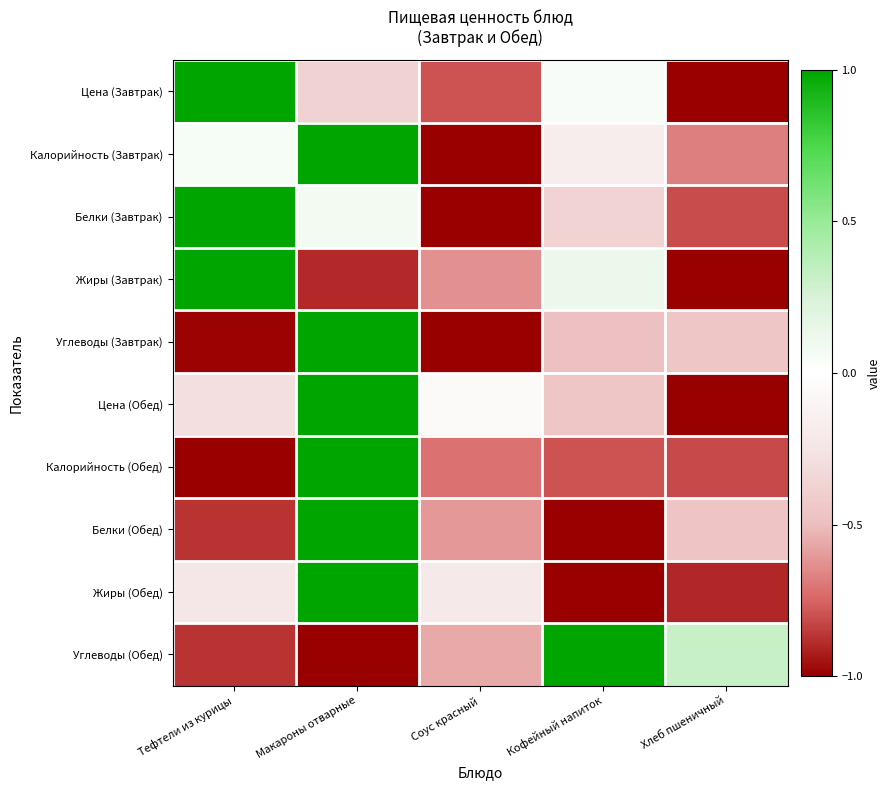

Reading left to right, transcribe all the data shown in this chart.

Цена (Завтрак): Тефтели из курицы=1.0	Макароны отварные=-0.4	Соус красный=-0.8	Кофейный напиток=0.0	Хлеб пшеничный=-1.0
Калорийность (Завтрак): Тефтели из курицы=0.1	Макароны отварные=1.0	Соус красный=-1.0	Кофейный напиток=-0.2	Хлеб пшеничный=-0.7
Белки (Завтрак): Тефтели из курицы=1.0	Макароны отварные=0.1	Соус красный=-1.0	Кофейный напиток=-0.4	Хлеб пшеничный=-0.8
Жиры (Завтрак): Тефтели из курицы=1.0	Макароны отварные=-0.9	Соус красный=-0.6	Кофейный напиток=0.1	Хлеб пшеничный=-1.0
Углеводы (Завтрак): Тефтели из курицы=-1.0	Макароны отварные=1.0	Соус красный=-1.0	Кофейный напиток=-0.5	Хлеб пшеничный=-0.5
Цена (Обед): Тефтели из курицы=-0.3	Макароны отварные=1.0	Соус красный=-0.1	Кофейный напиток=-0.5	Хлеб пшеничный=-1.0
Калорийность (Обед): Тефтели из курицы=-1.0	Макароны отварные=1.0	Соус красный=-0.7	Кофейный напиток=-0.8	Хлеб пшеничный=-0.8
Белки (Обед): Тефтели из курицы=-0.9	Макароны отварные=1.0	Соус красный=-0.6	Кофейный напиток=-1.0	Хлеб пшеничный=-0.5
Жиры (Обед): Тефтели из курицы=-0.2	Макароны отварные=1.0	Соус красный=-0.2	Кофейный напиток=-1.0	Хлеб пшеничный=-0.9
Углеводы (Обед): Тефтели из курицы=-0.9	Макароны отварные=-1.0	Соус красный=-0.6	Кофейный напиток=1.0	Хлеб пшеничный=0.3